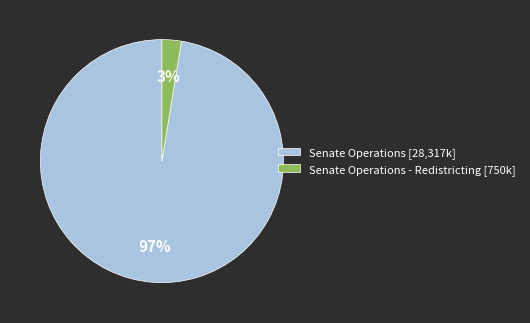

What percentage is the Senate Operations [28,317k] slice, to the nearest percent?

97%